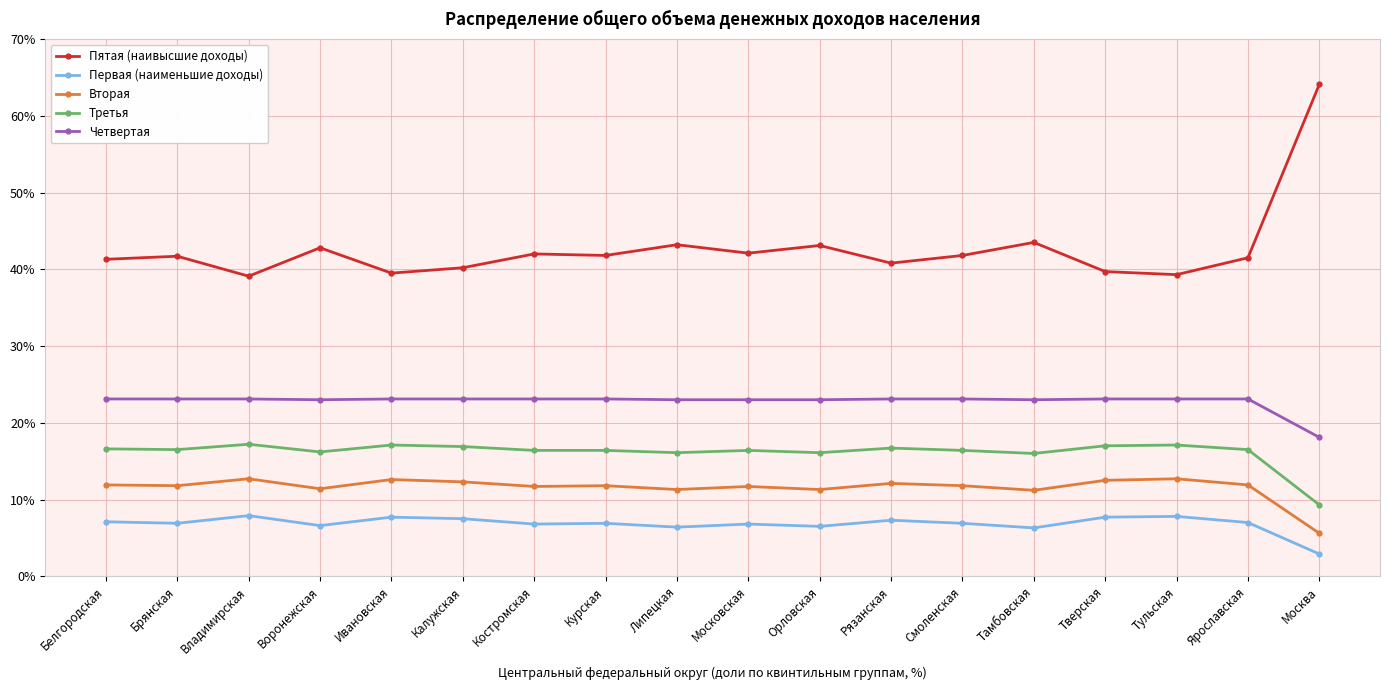

In Пятая (наивысшие доходы), how many points are lower than both neighbors (excluding endpoints)?

6